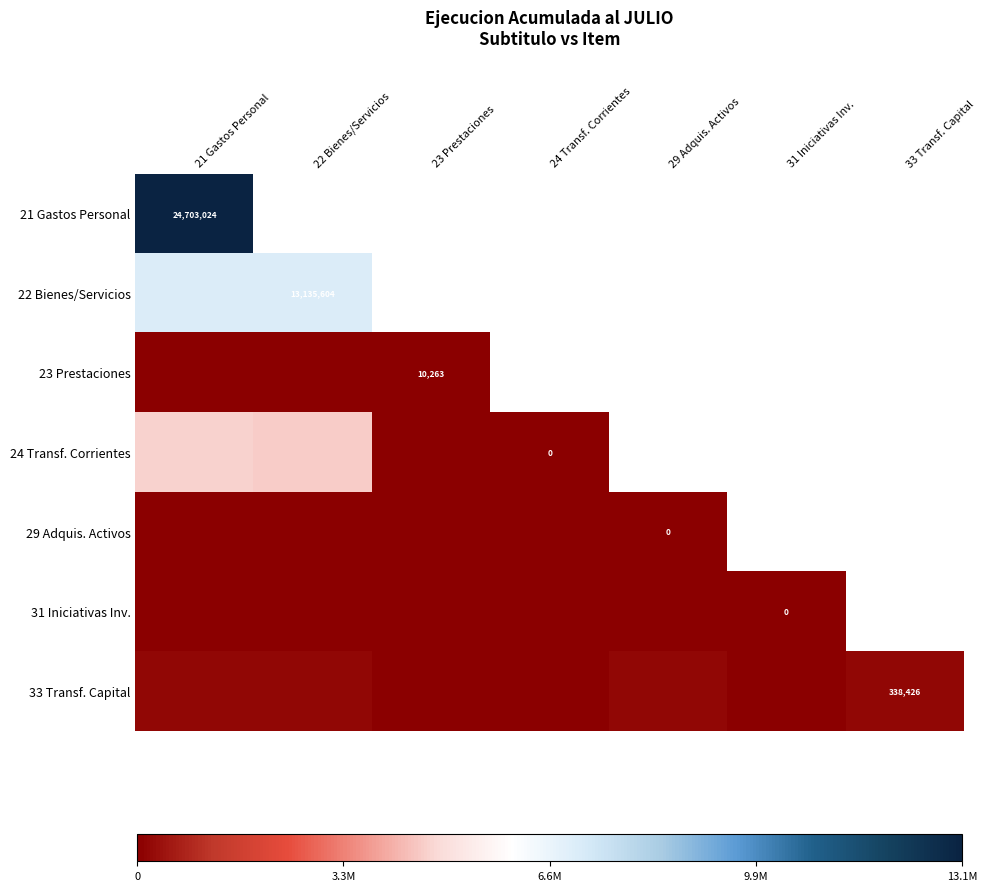

Rank the categories by 29 Adquis. Activos value from highest to lowest.

21 Gastos Personal, 22 Bienes/Servicios, 23 Prestaciones, 24 Transf. Corrientes, 29 Adquis. Activos, 31 Iniciativas Inv., 33 Transf. Capital